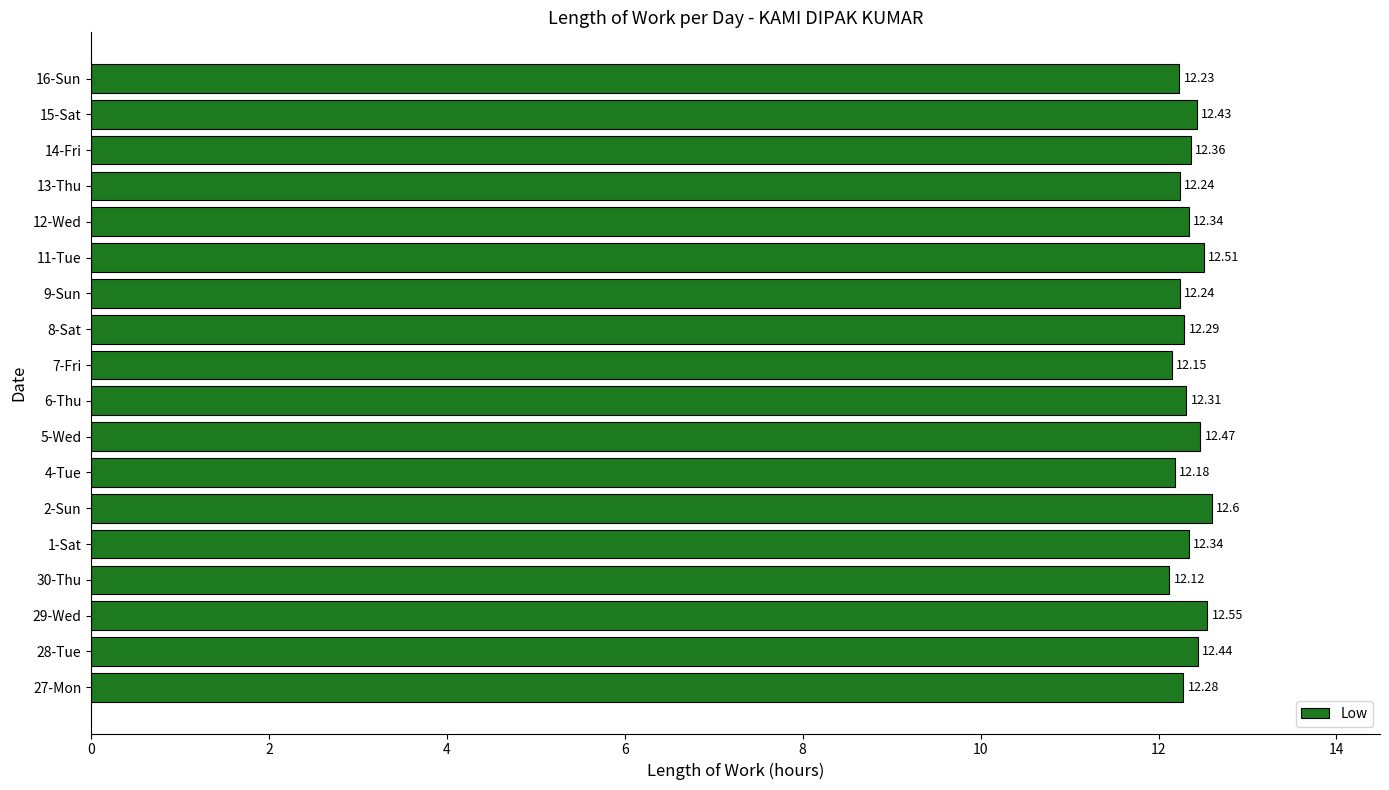

What is the difference between the second highest and minimum values?

0.4